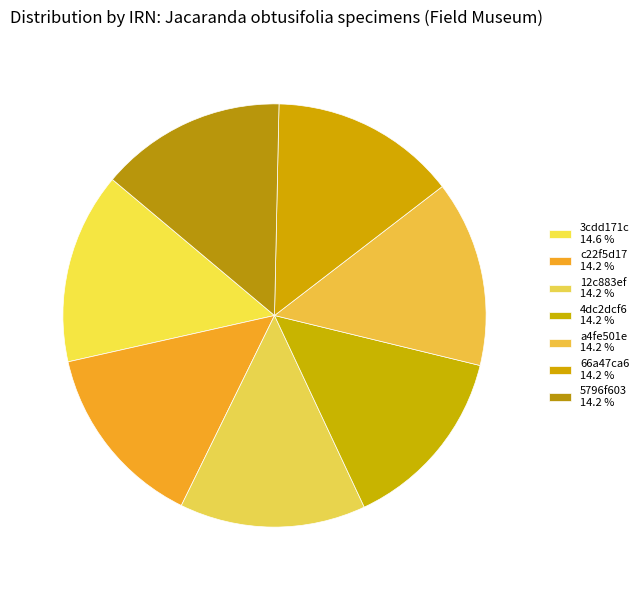

How many slices are in this pie chart?

7